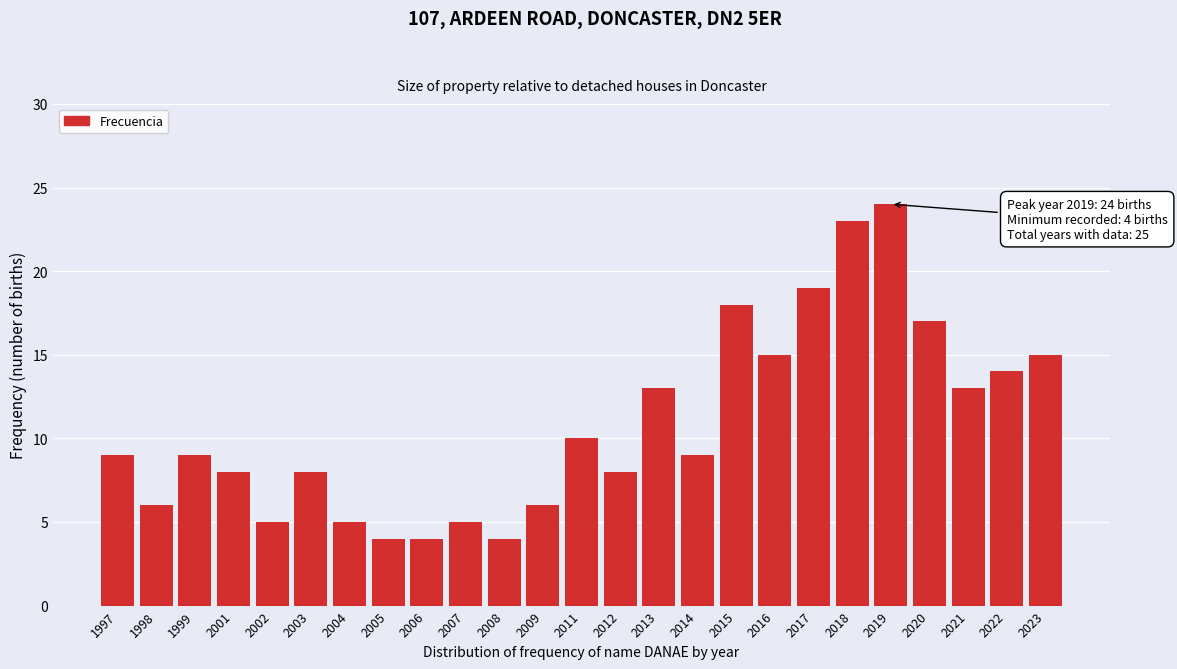

Reading left to right, extract all data points from this chart.

1997=9	1998=6	1999=9	2001=8	2002=5	2003=8	2004=5	2005=4	2006=4	2007=5	2008=4	2009=6	2011=10	2012=8	2013=13	2014=9	2015=18	2016=15	2017=19	2018=23	2019=24	2020=17	2021=13	2022=14	2023=15